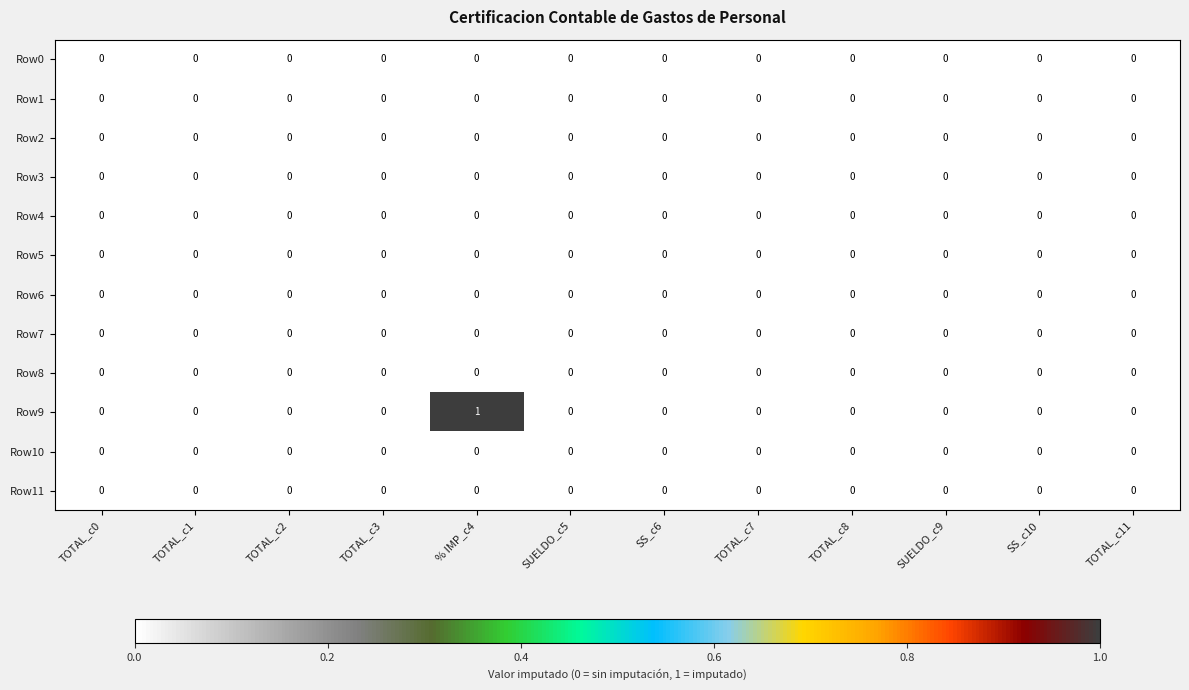

At which category is the sum across all series the highest?

% IMP_c4